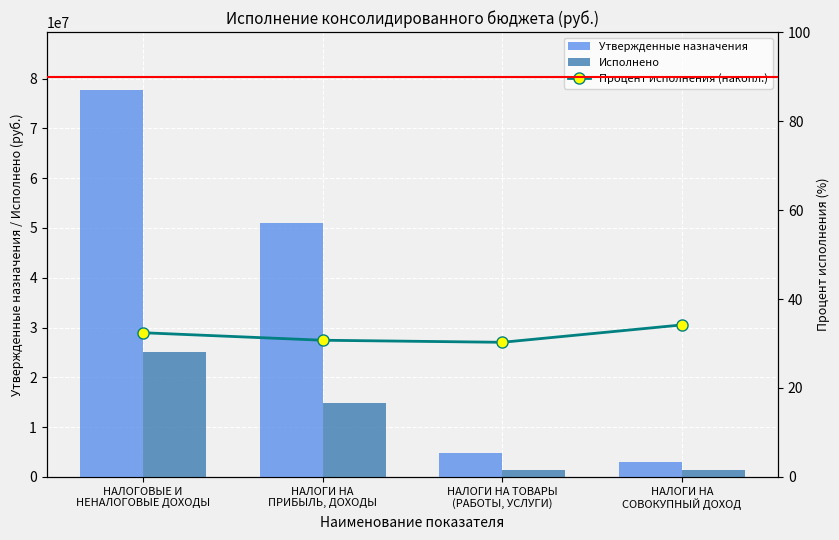

Reading left to right, transcribe all the data shown in this chart.

Утвержденные назначения: 77675085.0	50928000.0	4768000.0	3011000.0
Исполнено: 25181554.0	14790712.4	1399048.3	1382348.9
Процент исполнения (накопл.): 32.4	30.7	30.3	34.2